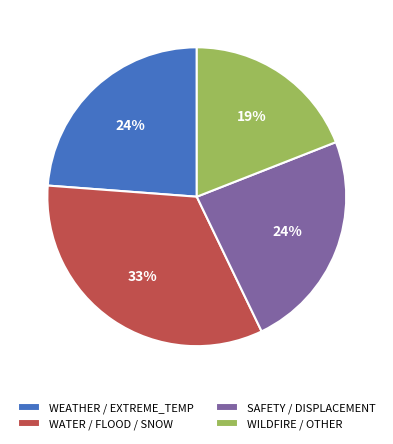

What percentage is the WATER / FLOOD / SNOW slice, to the nearest percent?

33%